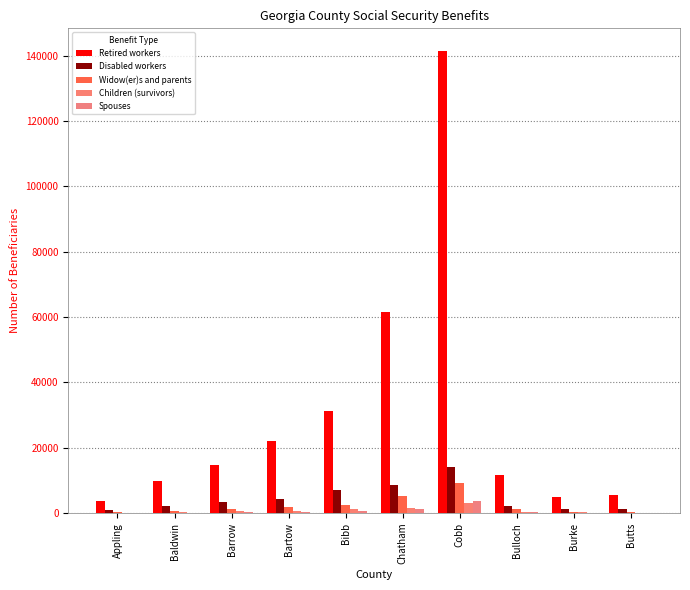

True or false: Disabled workers has a value of 1134 at Burke.

True